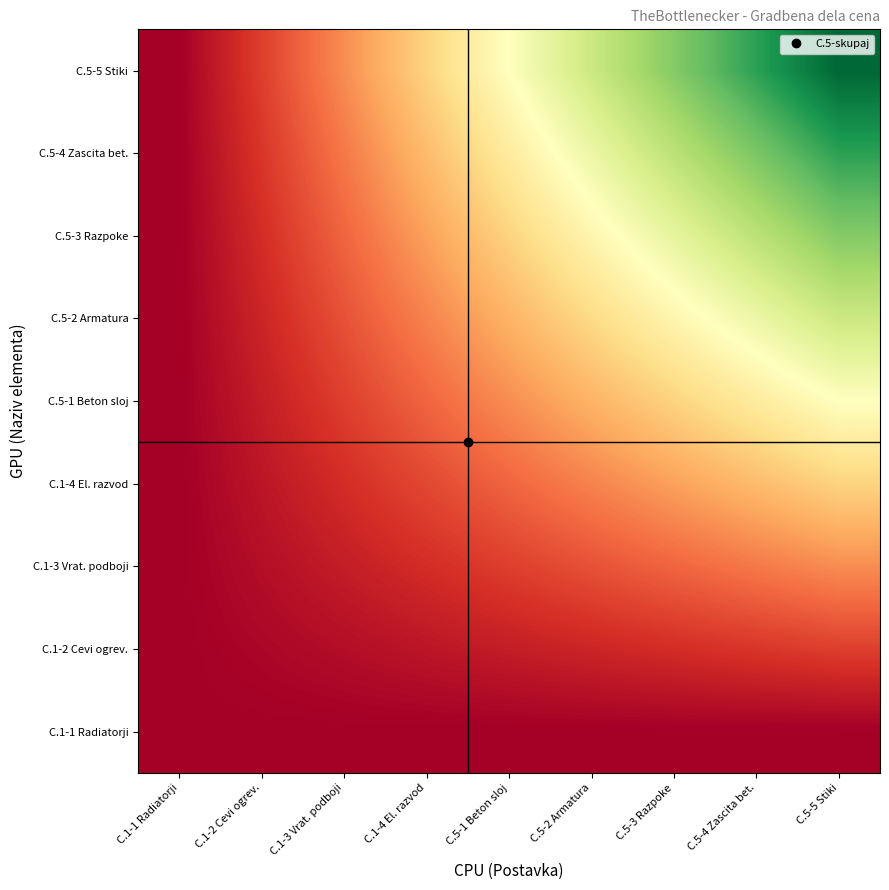

Reading left to right, list all the values displayed in this chart.

C.1-1 Radiatorji: C.1-1 Radiatorji=0	C.1-2 Cevi ogrev.=0	C.1-3 Vrat. podboji=0	C.1-4 El. razvod=0	C.5-1 Beton sloj=0	C.5-2 Armatura=0	C.5-3 Razpoke=0	C.5-4 Zascita bet.=0	C.5-5 Stiki=0
C.1-2 Cevi ogrev.: C.1-1 Radiatorji=0	C.1-2 Cevi ogrev.=1	C.1-3 Vrat. podboji=2	C.1-4 El. razvod=3	C.5-1 Beton sloj=4	C.5-2 Armatura=5	C.5-3 Razpoke=6	C.5-4 Zascita bet.=7	C.5-5 Stiki=8
C.1-3 Vrat. podboji: C.1-1 Radiatorji=0	C.1-2 Cevi ogrev.=2	C.1-3 Vrat. podboji=4	C.1-4 El. razvod=6	C.5-1 Beton sloj=8	C.5-2 Armatura=10	C.5-3 Razpoke=12	C.5-4 Zascita bet.=14	C.5-5 Stiki=16
C.1-4 El. razvod: C.1-1 Radiatorji=0	C.1-2 Cevi ogrev.=3	C.1-3 Vrat. podboji=6	C.1-4 El. razvod=9	C.5-1 Beton sloj=12	C.5-2 Armatura=15	C.5-3 Razpoke=18	C.5-4 Zascita bet.=21	C.5-5 Stiki=24
C.5-1 Beton sloj: C.1-1 Radiatorji=0	C.1-2 Cevi ogrev.=4	C.1-3 Vrat. podboji=8	C.1-4 El. razvod=12	C.5-1 Beton sloj=16	C.5-2 Armatura=20	C.5-3 Razpoke=24	C.5-4 Zascita bet.=28	C.5-5 Stiki=32
C.5-2 Armatura: C.1-1 Radiatorji=0	C.1-2 Cevi ogrev.=5	C.1-3 Vrat. podboji=10	C.1-4 El. razvod=15	C.5-1 Beton sloj=20	C.5-2 Armatura=25	C.5-3 Razpoke=30	C.5-4 Zascita bet.=35	C.5-5 Stiki=40
C.5-3 Razpoke: C.1-1 Radiatorji=0	C.1-2 Cevi ogrev.=6	C.1-3 Vrat. podboji=12	C.1-4 El. razvod=18	C.5-1 Beton sloj=24	C.5-2 Armatura=30	C.5-3 Razpoke=36	C.5-4 Zascita bet.=42	C.5-5 Stiki=48
C.5-4 Zascita bet.: C.1-1 Radiatorji=0	C.1-2 Cevi ogrev.=7	C.1-3 Vrat. podboji=14	C.1-4 El. razvod=21	C.5-1 Beton sloj=28	C.5-2 Armatura=35	C.5-3 Razpoke=42	C.5-4 Zascita bet.=49	C.5-5 Stiki=56
C.5-5 Stiki: C.1-1 Radiatorji=0	C.1-2 Cevi ogrev.=8	C.1-3 Vrat. podboji=16	C.1-4 El. razvod=24	C.5-1 Beton sloj=32	C.5-2 Armatura=40	C.5-3 Razpoke=48	C.5-4 Zascita bet.=56	C.5-5 Stiki=64